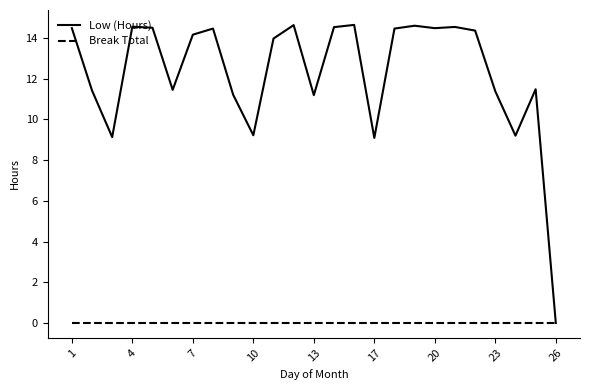

Rank the series by their maximum value, from highest to lowest.

Low (Hours), Break Total